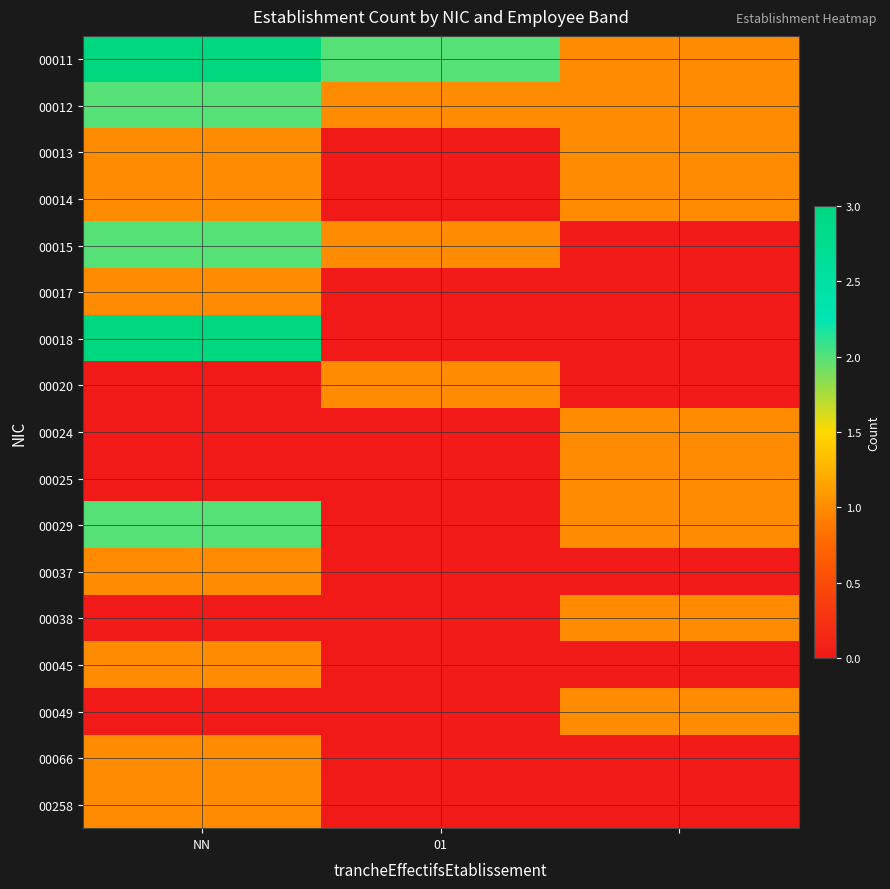

At how many categories does at least one series exceed 0?

3